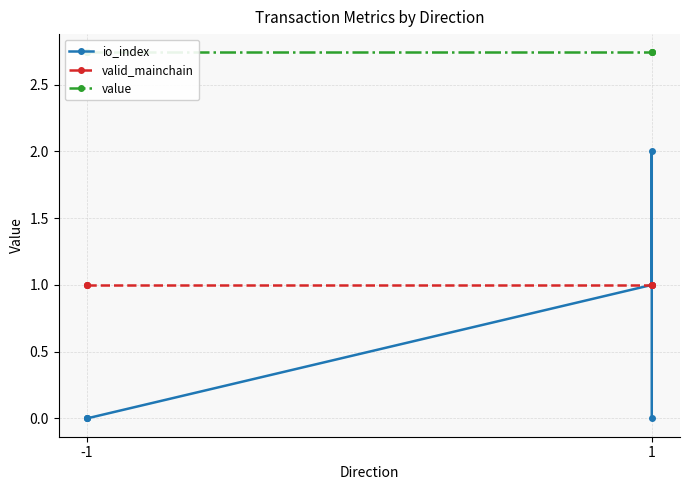

Where is valid_mainchain nearest to the value 1?

-1